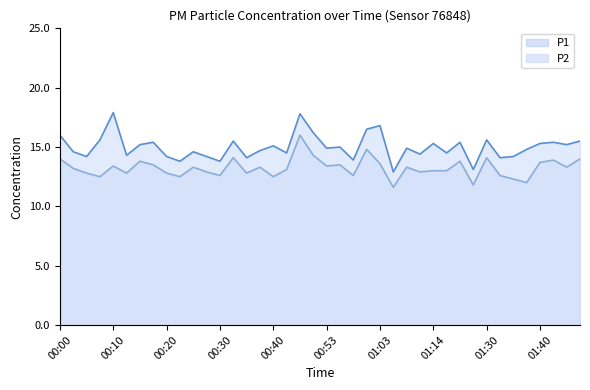

In P2, how many points are lower than both neighbors (excluding endpoints)?

13